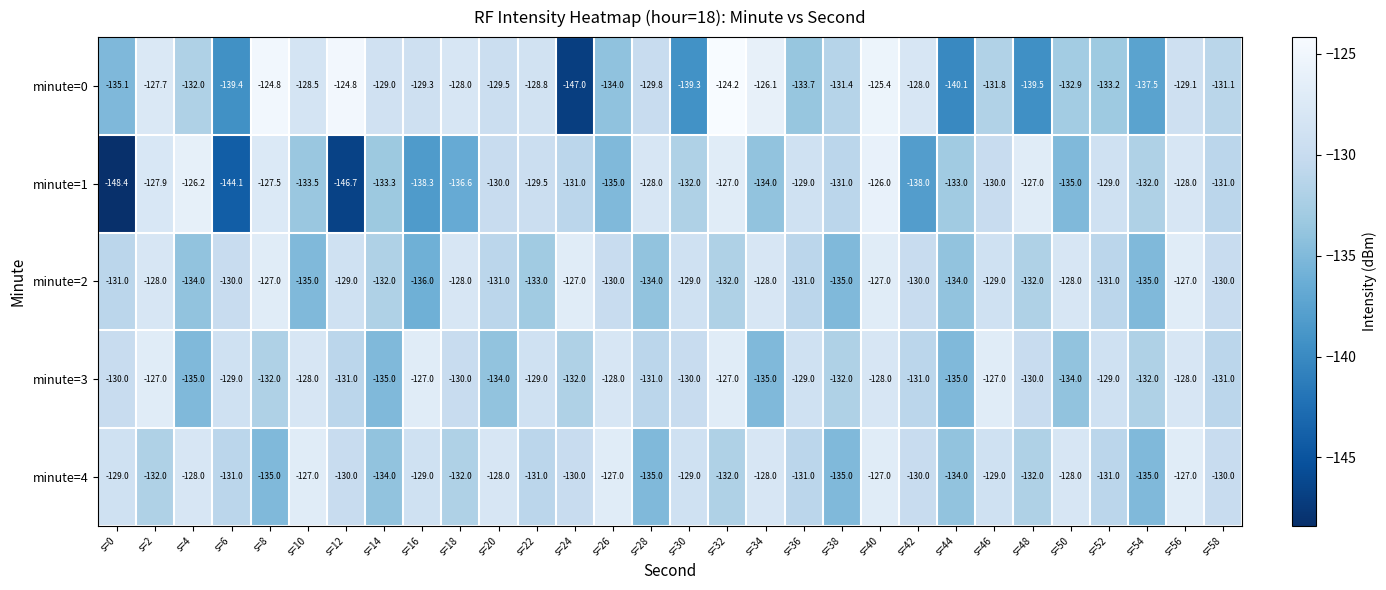

Count the number of categories in the chart.

30